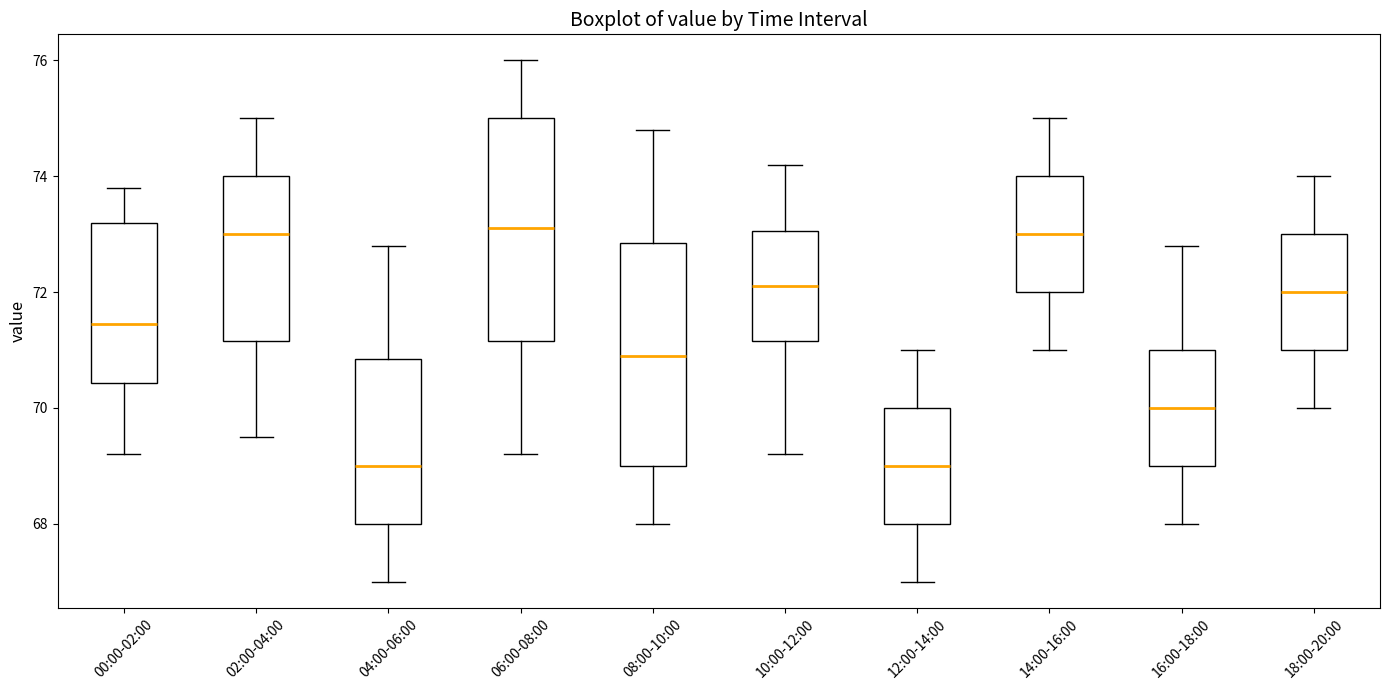

Where is the lower edge of the box for 08:00-10:00 on the y-axis? The values are not printed on the chart, so give them approximately, as read against the axis.

69.0